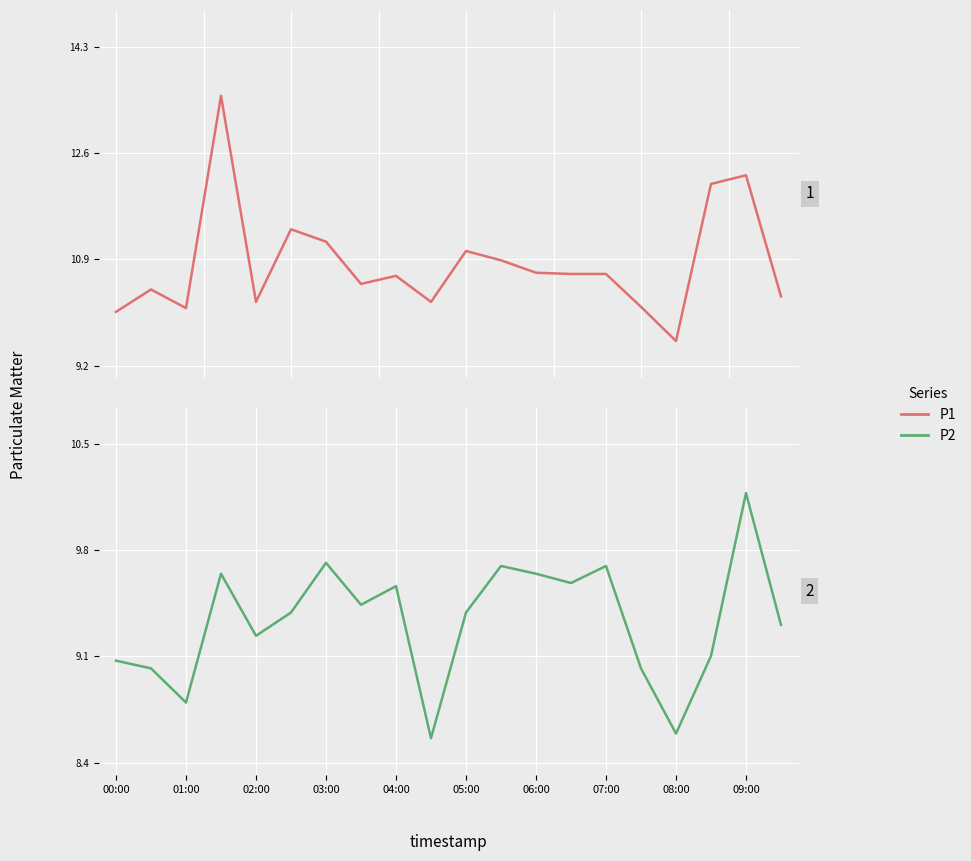

True or false: P1 has more than 2 points higher than both neighbors.

True